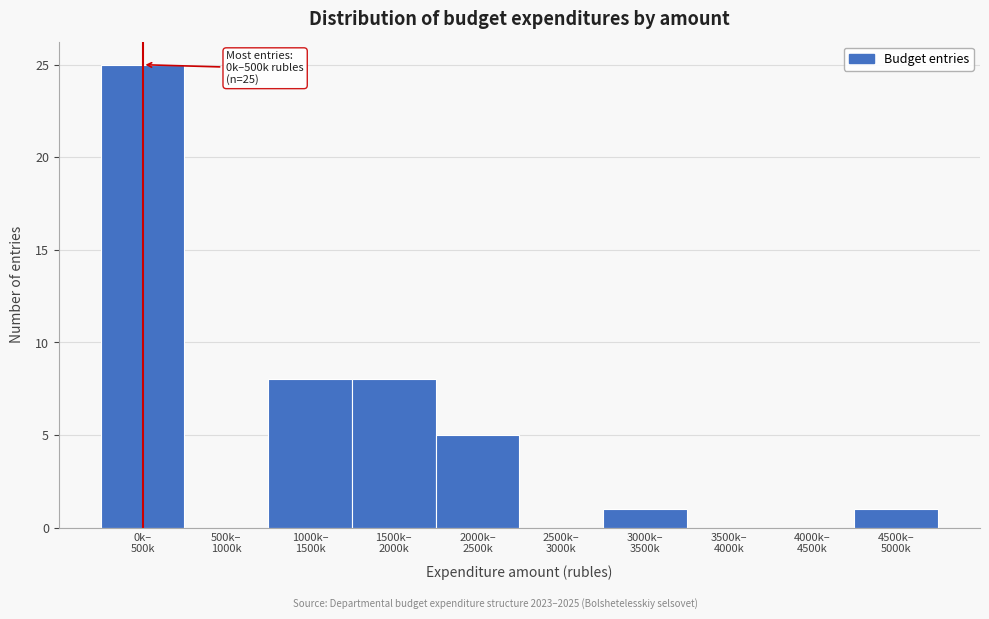

What is the sum of all values?

48